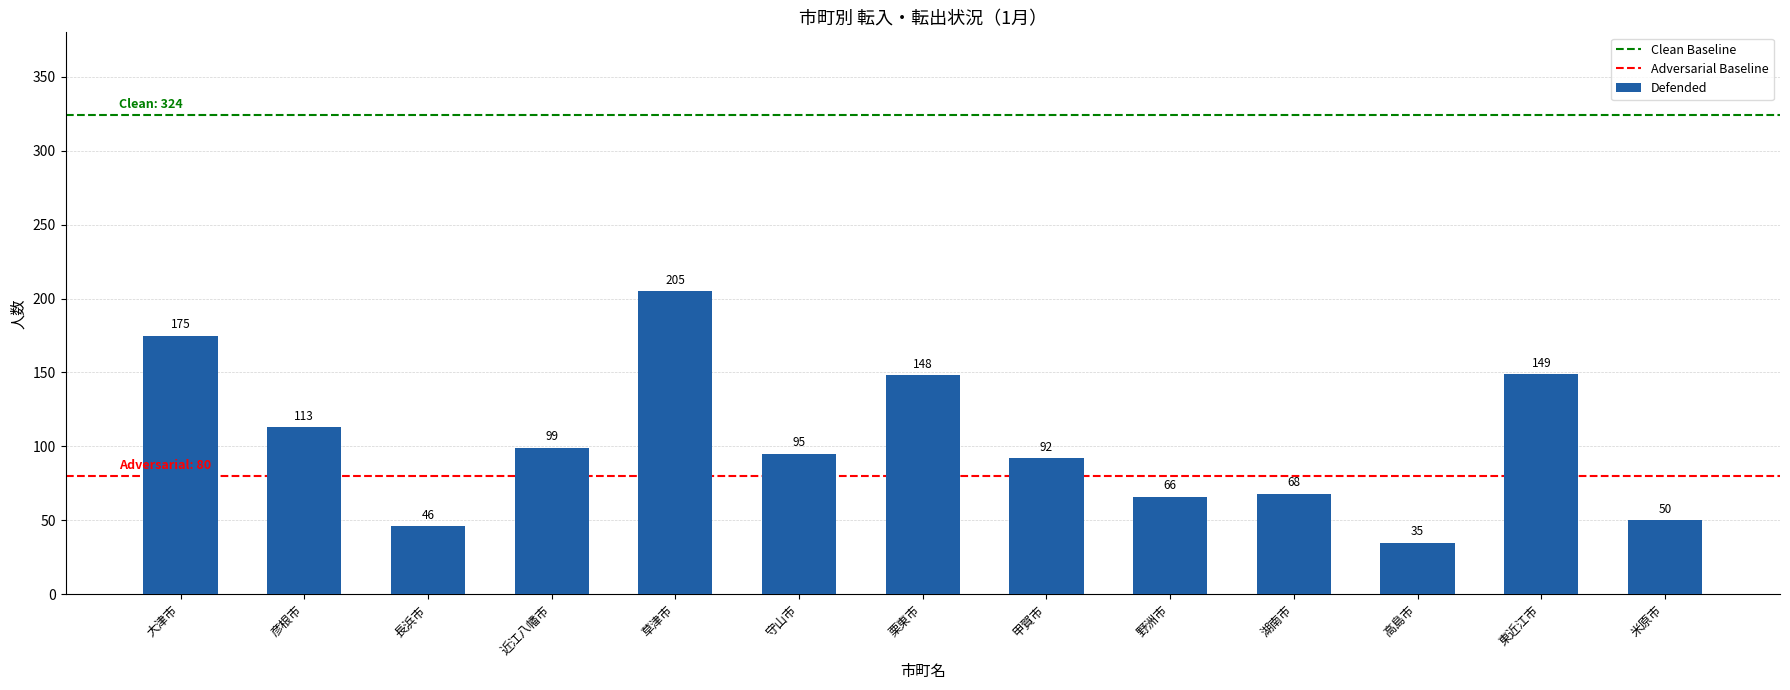

What is the sum of the values at 米原市 and 栗東市?

198